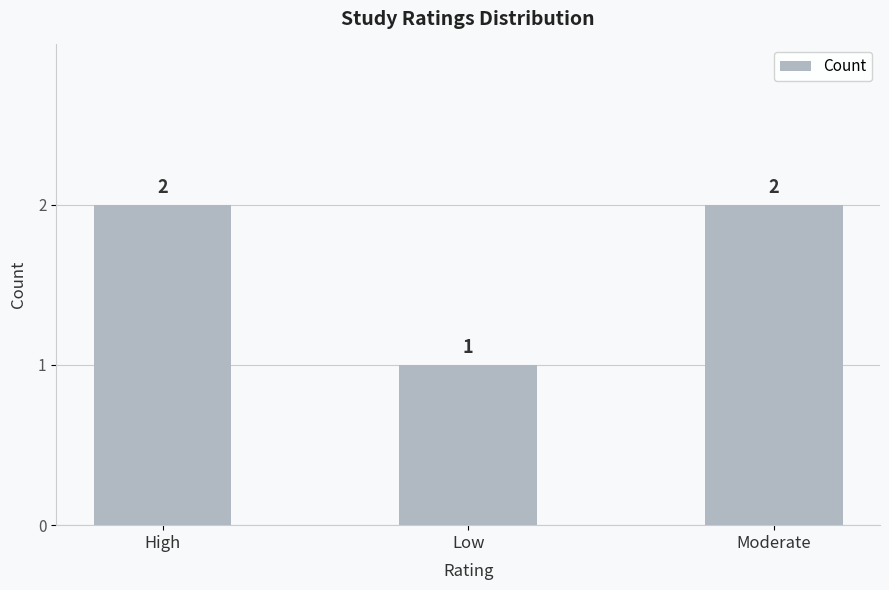

At which label is the value closest to 1?

Low